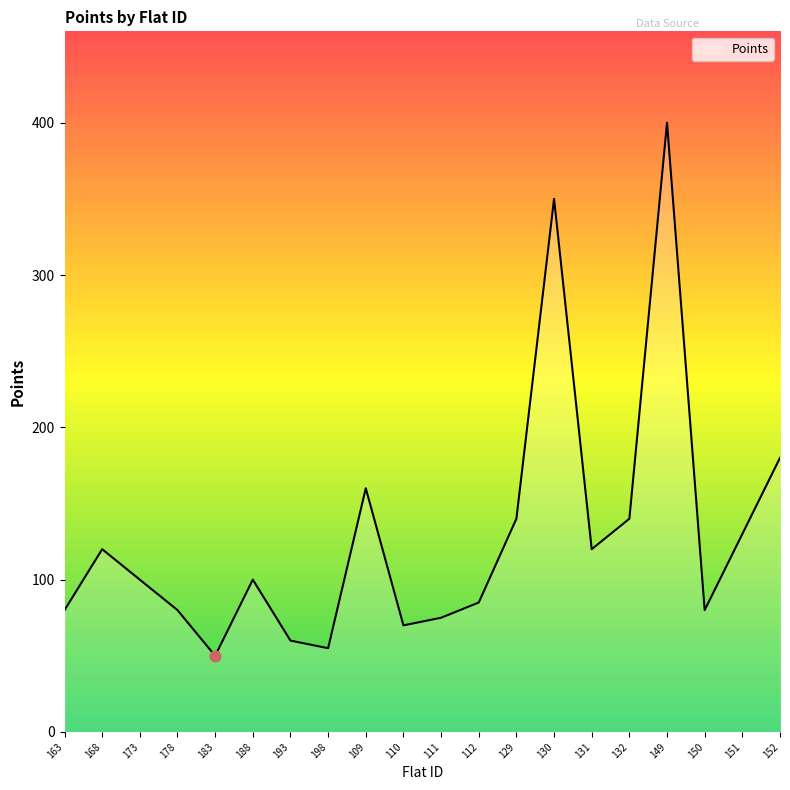

What is the minimum value shown in the chart?

50.0